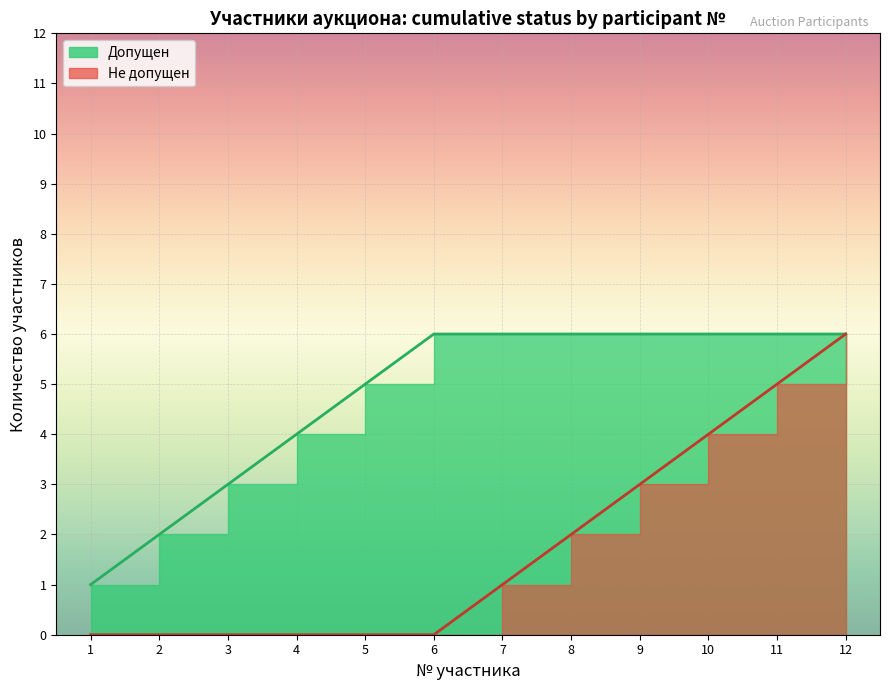

How many lines are shown in the chart?

2